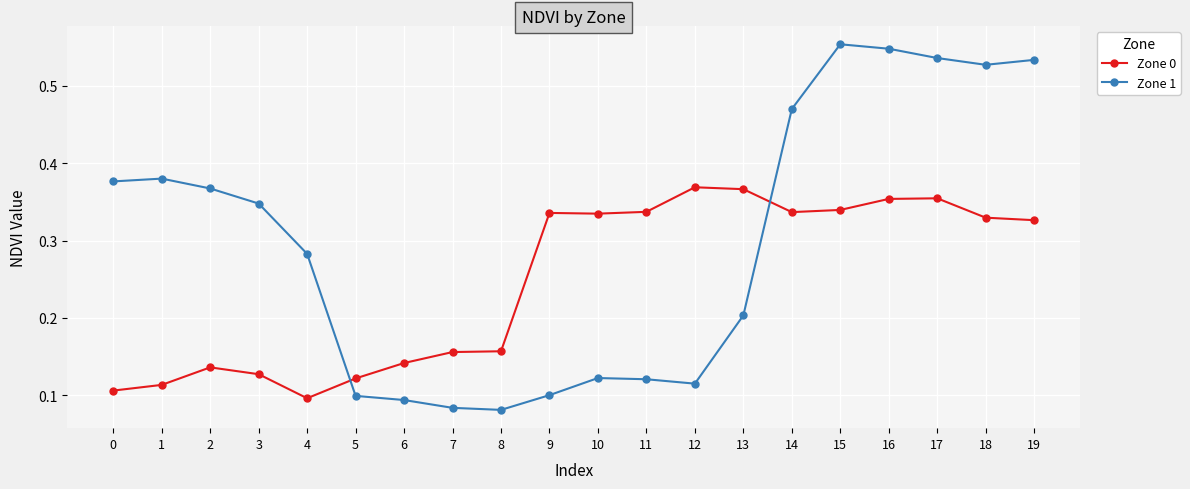

The Zone 1 series shows 0.0 at 6. True or false?

False